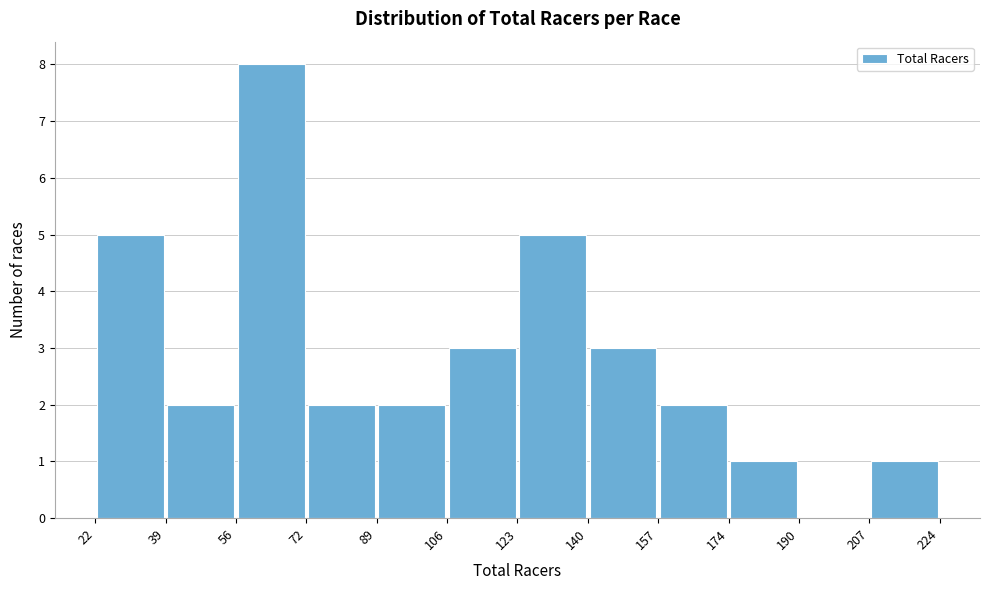

Reading left to right, transcribe this chart: for each bar, give the range it covers on the x-axis and its height. The values are not printed on the chart, so give them approximately, as read against the axis.

22 to 39: 5
39 to 56: 2
56 to 72: 8
72 to 89: 2
89 to 106: 2
106 to 123: 3
123 to 140: 5
140 to 157: 3
157 to 174: 2
174 to 190: 1
190 to 207: 0
207 to 224: 1